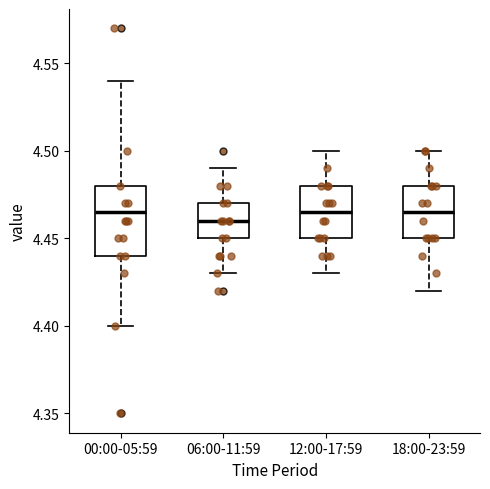

Where does the upper whisker of the box for 06:00-11:59 end on the y-axis? The values are not printed on the chart, so give them approximately, as read against the axis.

4.490